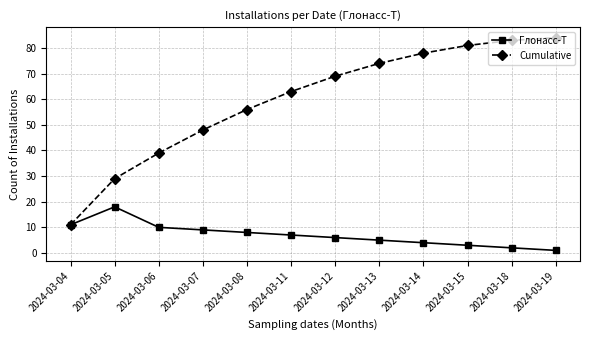

Where is Cumulative nearest to the value 47?

2024-03-07